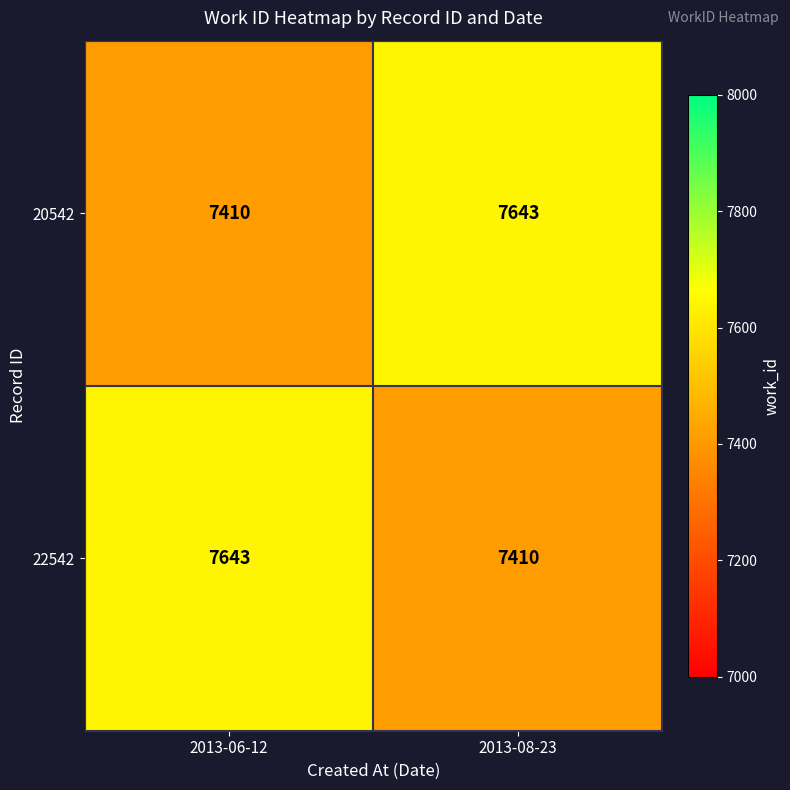

At 2013-08-23, list the series in order from smallest to largest.

22542, 20542